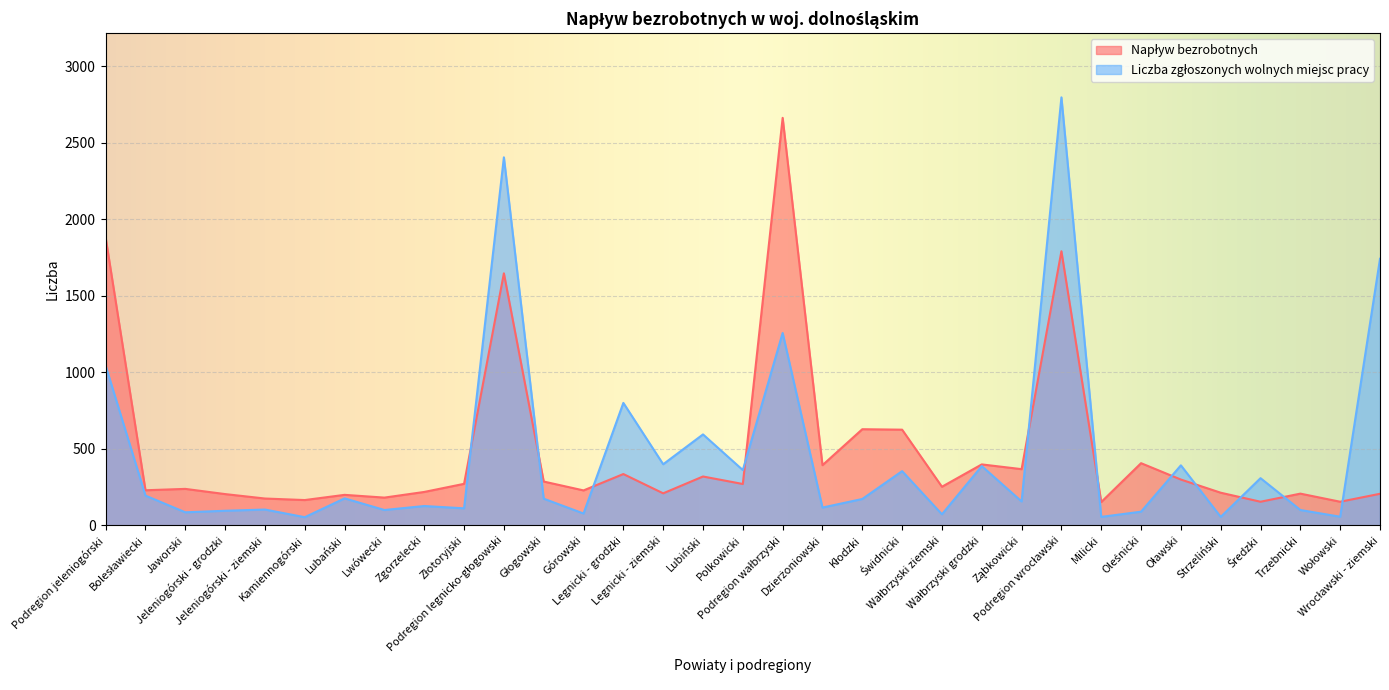

At which label is Liczba zgłoszonych wolnych miejsc pracy closest to 1425?

Podregion wałbrzyski